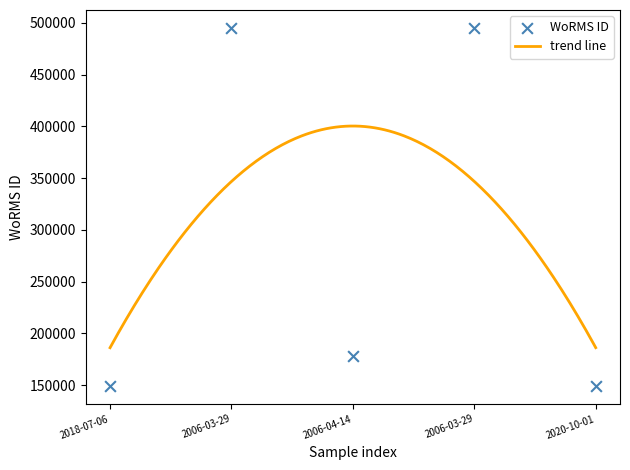

What is the ratio of the value at 2006-03-29 to the value at 2018-07-06?

3.3